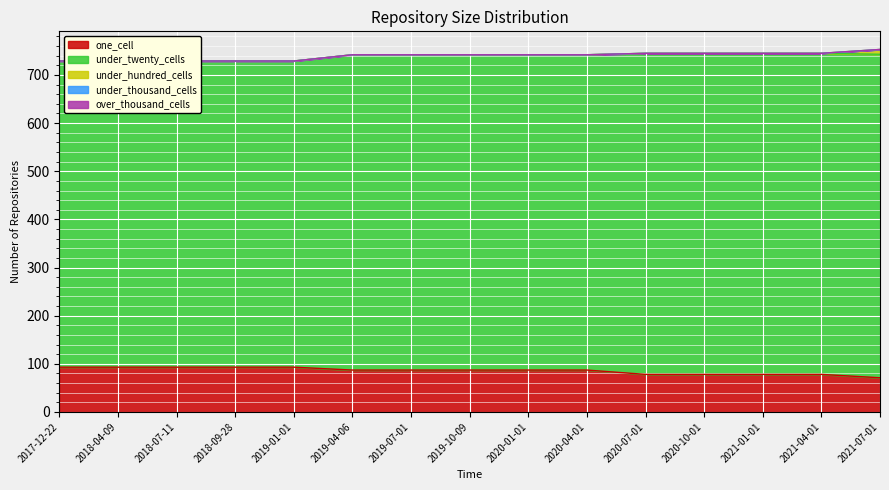

What is the label of the 5th point from the left?

2019-01-01